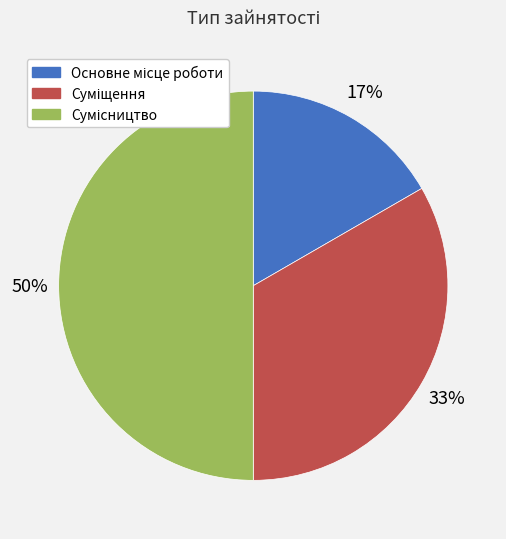

To the nearest percent, what is the average slice percentage?

33%